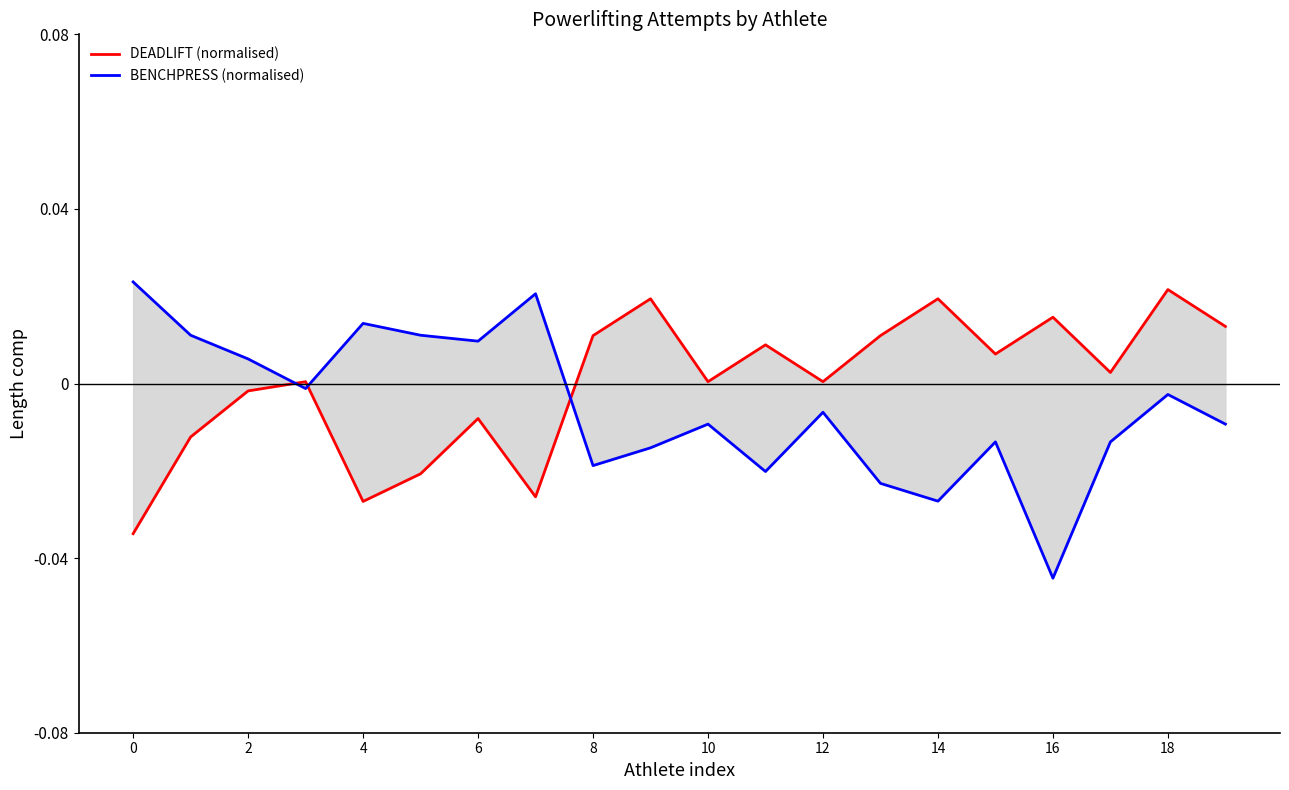

How many interior local valleys does the BENCHPRESS (normalised) series have?

6